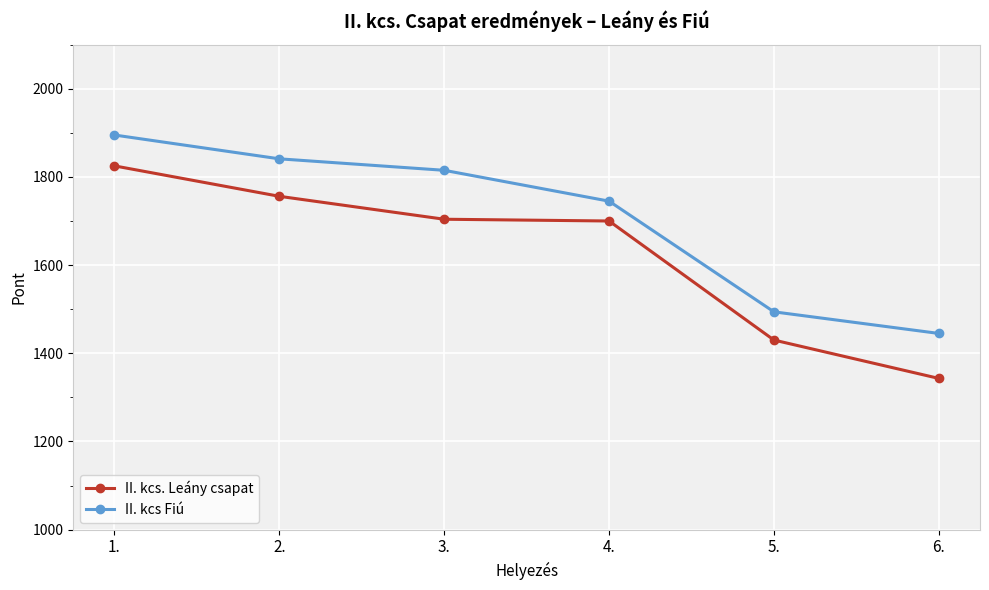

Between 3. and 4., which series saw the biggest shift?

II. kcs Fiú